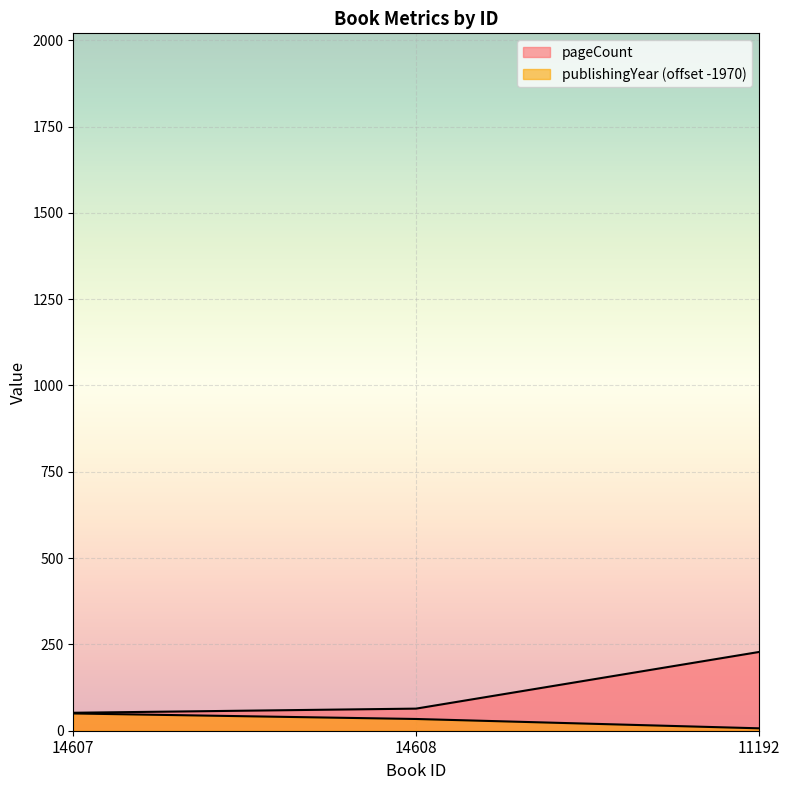

Is it true that pageCount equals 37 at 14608?

False